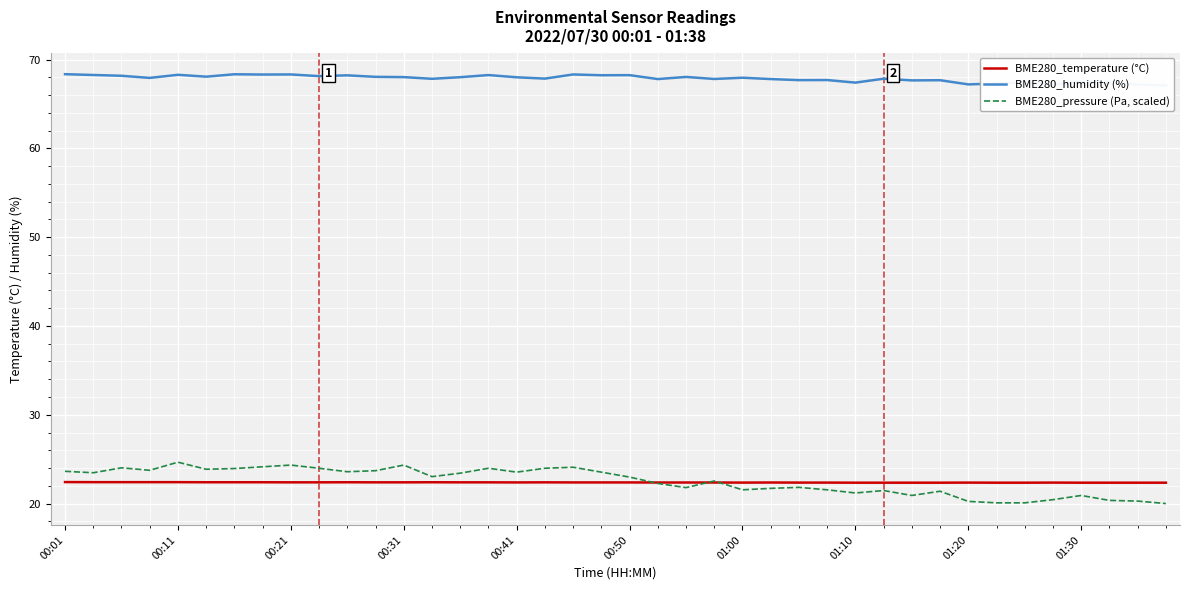

Reading left to right, transcribe all the data shown in this chart.

BME280_temperature (°C): 22.4	22.4	22.4	22.4	22.4	22.4	22.4	22.4	22.4	22.4	22.4	22.4	22.4	22.4	22.4	22.4	22.4	22.4	22.4	22.4	22.4	22.4	22.4	22.4	22.4	22.4	22.4	22.4	22.4	22.4	22.4	22.4	22.4	22.4	22.4	22.4	22.4	22.4	22.4	22.4
BME280_humidity (%): 68.3	68.3	68.2	67.9	68.3	68.1	68.3	68.3	68.3	68.1	68.2	68.0	68.0	67.8	68.0	68.2	68.0	67.8	68.3	68.2	68.2	67.8	68.0	67.8	68.0	67.8	67.7	67.7	67.4	67.8	67.7	67.7	67.2	67.3	67.4	67.2	67.5	67.4	67.2	67.1
BME280_pressure (Pa, scaled): 23.6	23.5	24.0	23.7	24.7	23.9	23.9	24.1	24.3	24.0	23.6	23.7	24.3	23.0	23.4	24.0	23.5	24.0	24.1	23.5	23.0	22.3	21.8	22.5	21.5	21.7	21.8	21.5	21.2	21.5	20.9	21.4	20.2	20.1	20.1	20.4	20.9	20.4	20.3	20.0